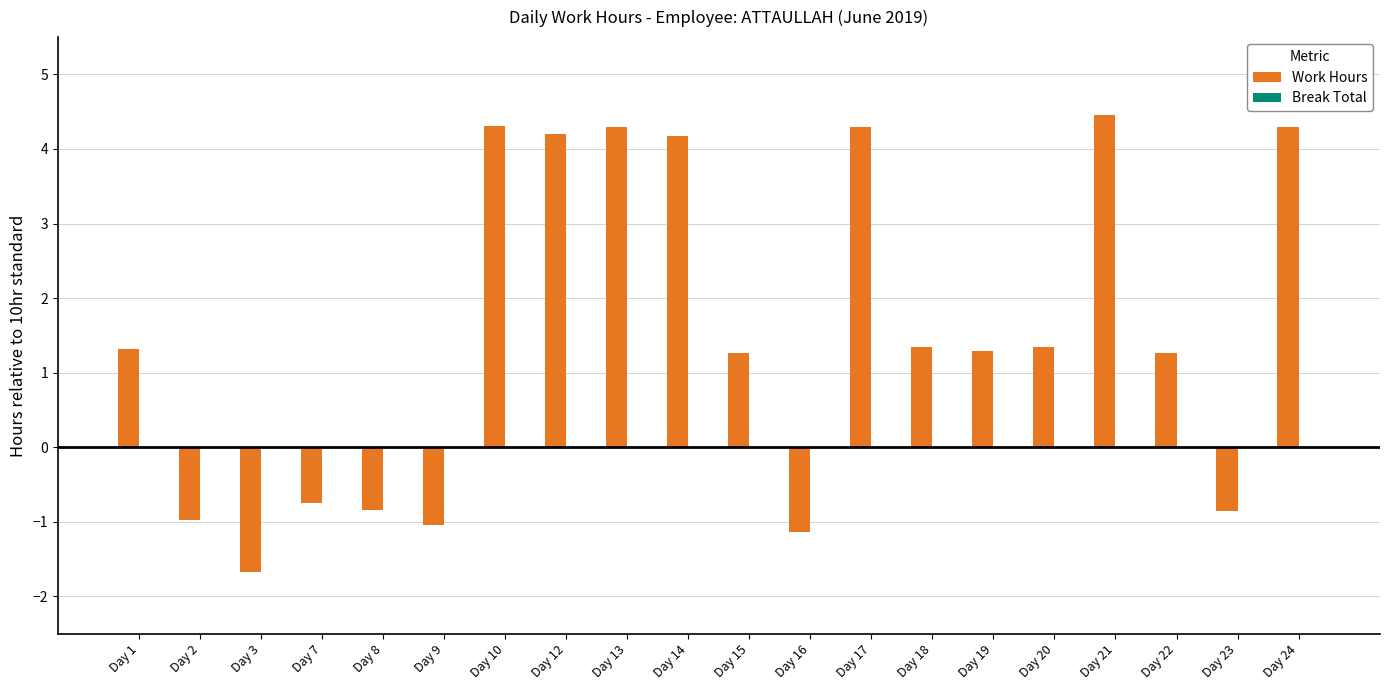

What is the value of the 20th bar from the left?

4.3